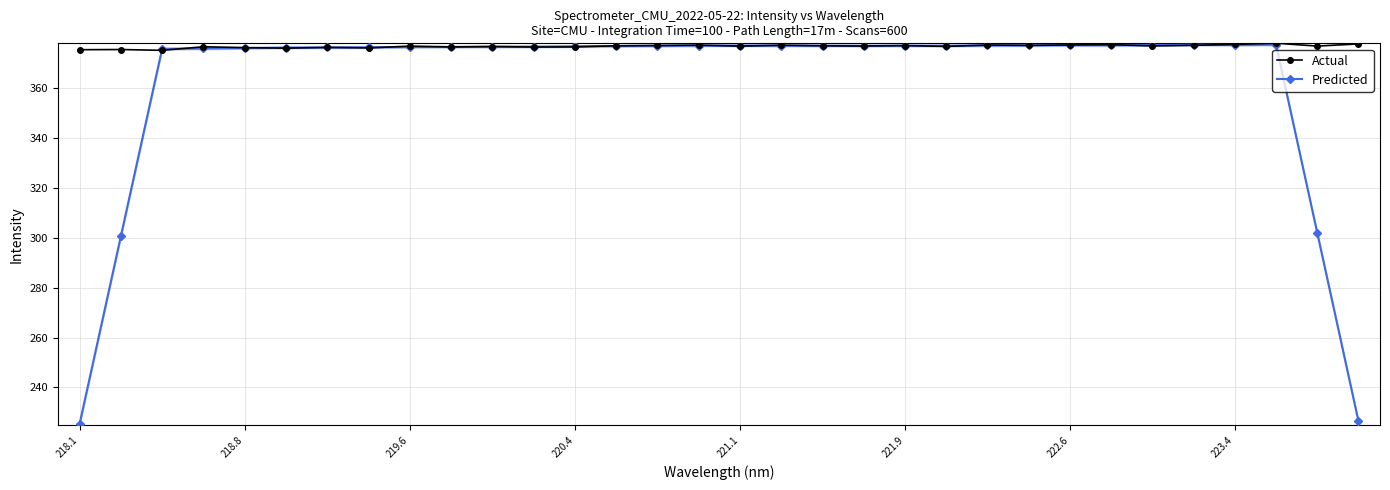

What is the minimum value for Actual?

375.2